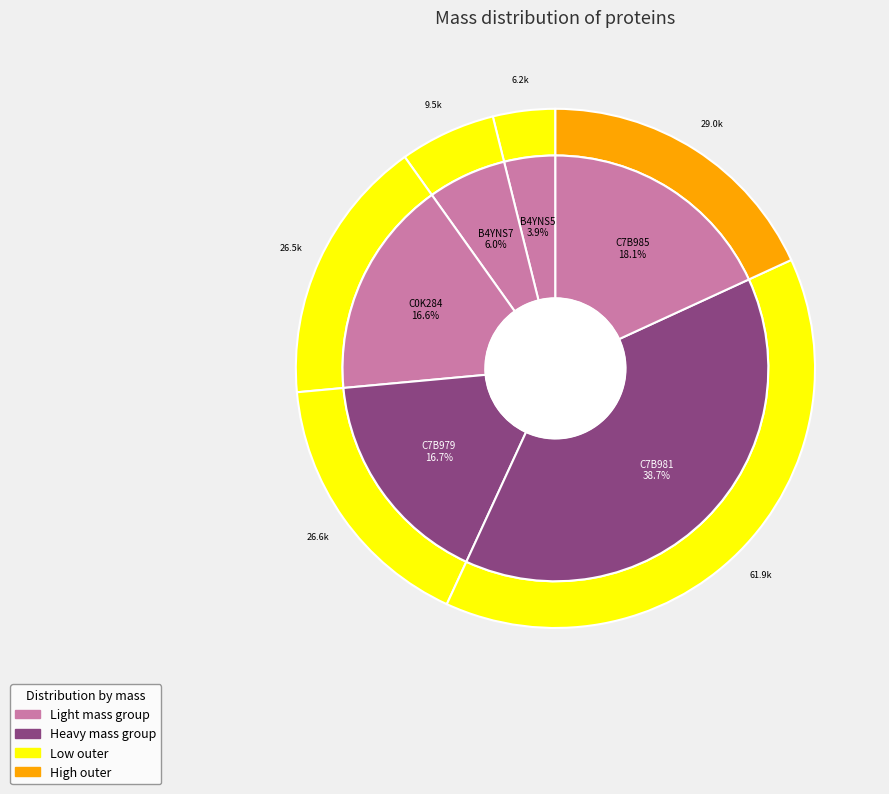

To the nearest percent, what is the difference between the largest and smallest slice percentages?

35%